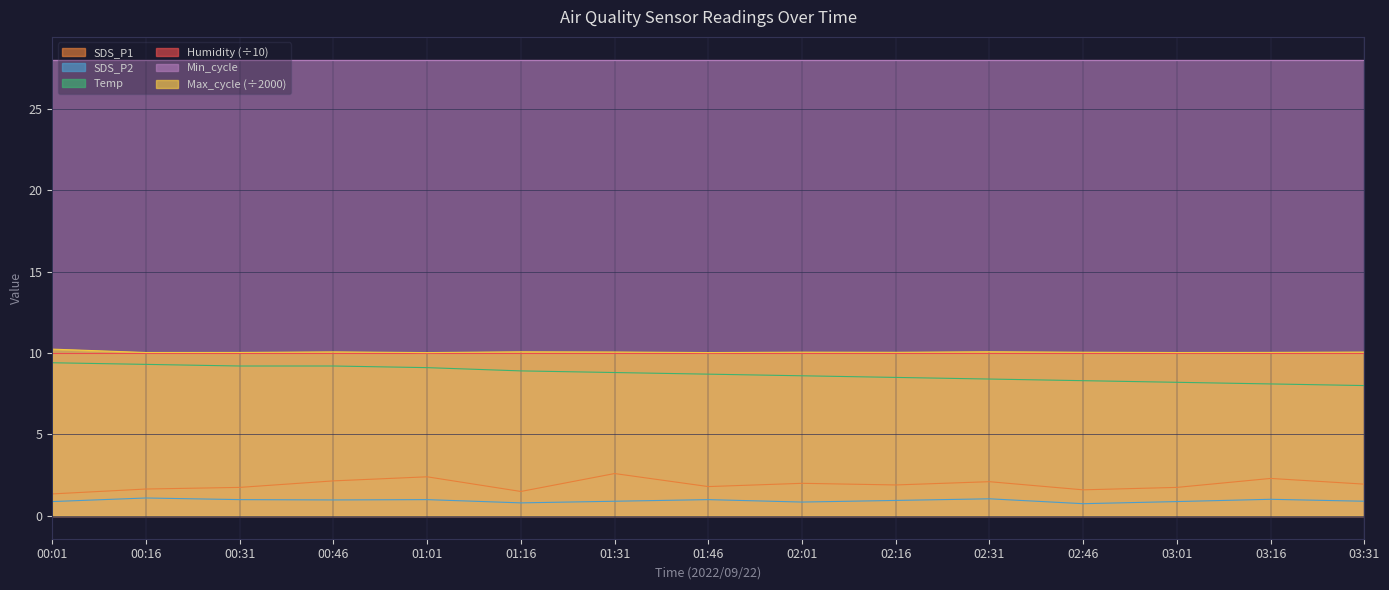

True or false: Max_cycle and Temp intersect in this chart.

False